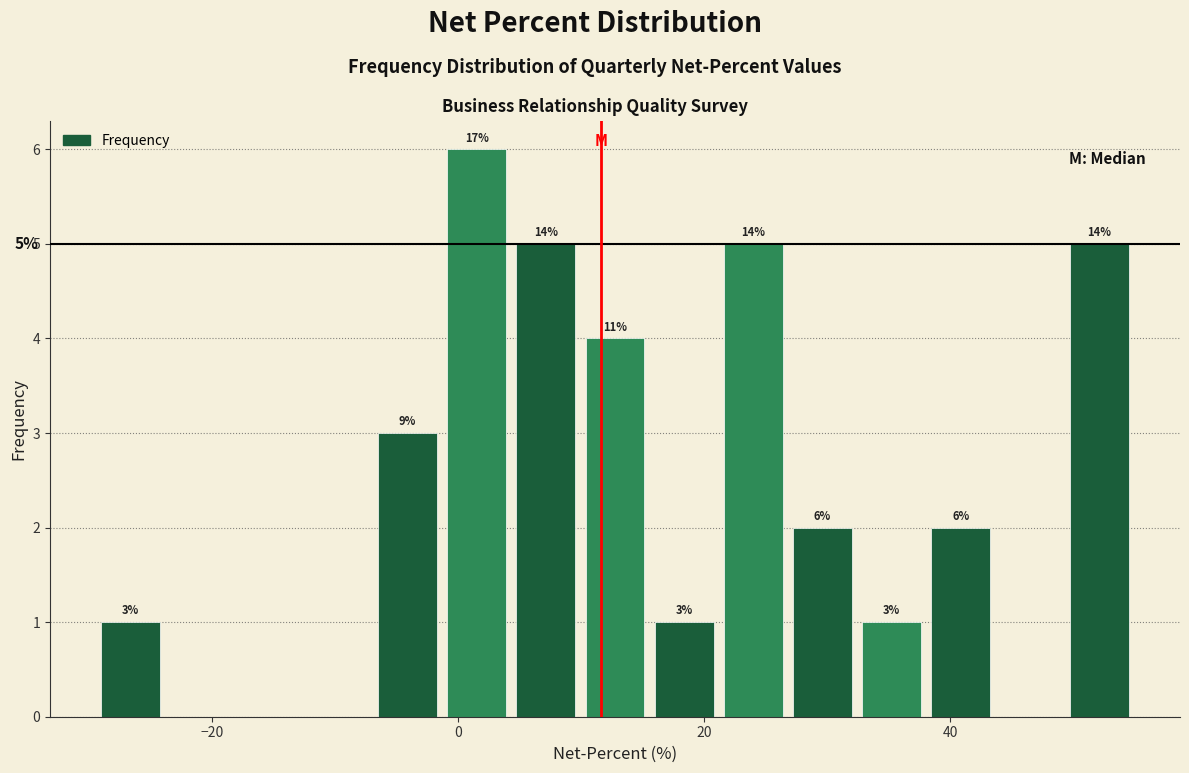

Read against the x-axis, roughly where is the centre of the tallest bar?

2